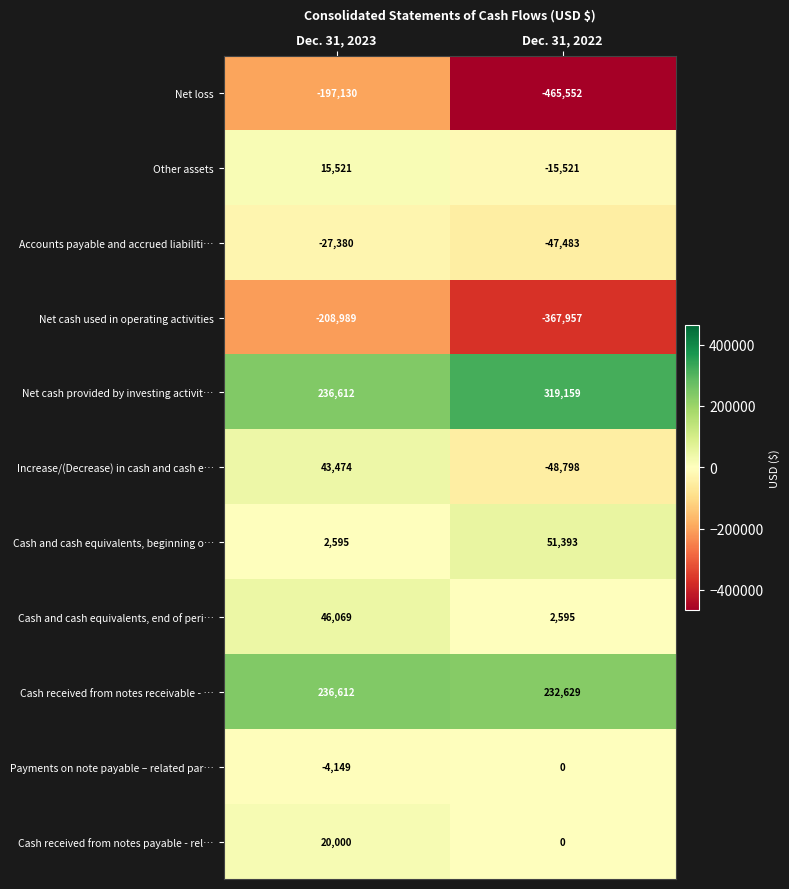

The value of Net cash used in operating activities at Dec. 31, 2022 is -643041. True or false?

False